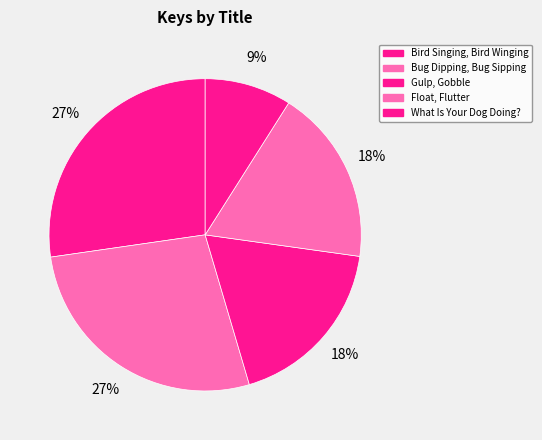

Count the number of slices in the pie.

5